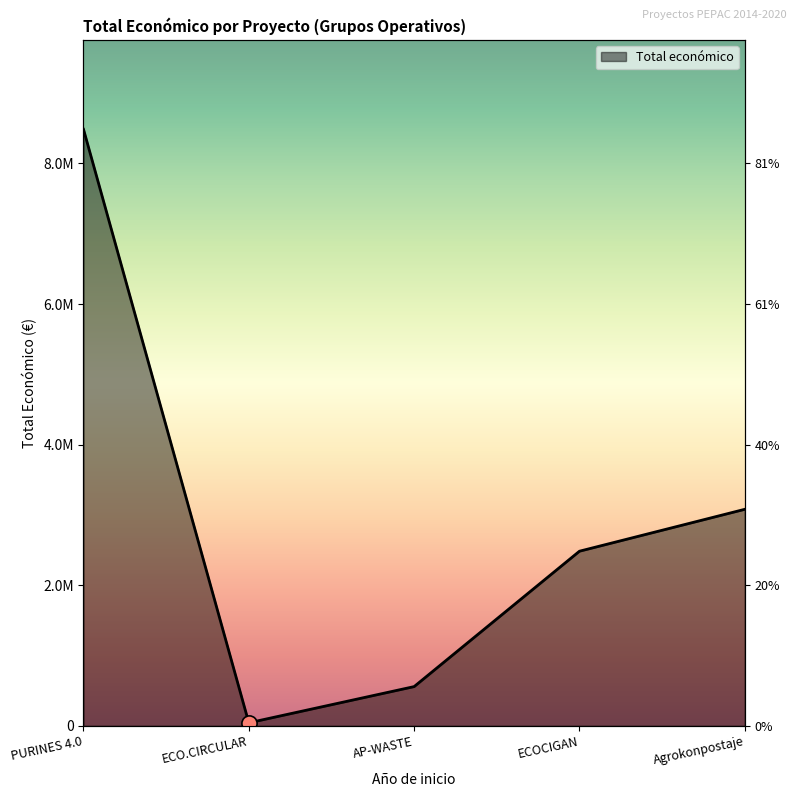

What is the change in value from PURINES 4.0 to AP-WASTE?

-7926988